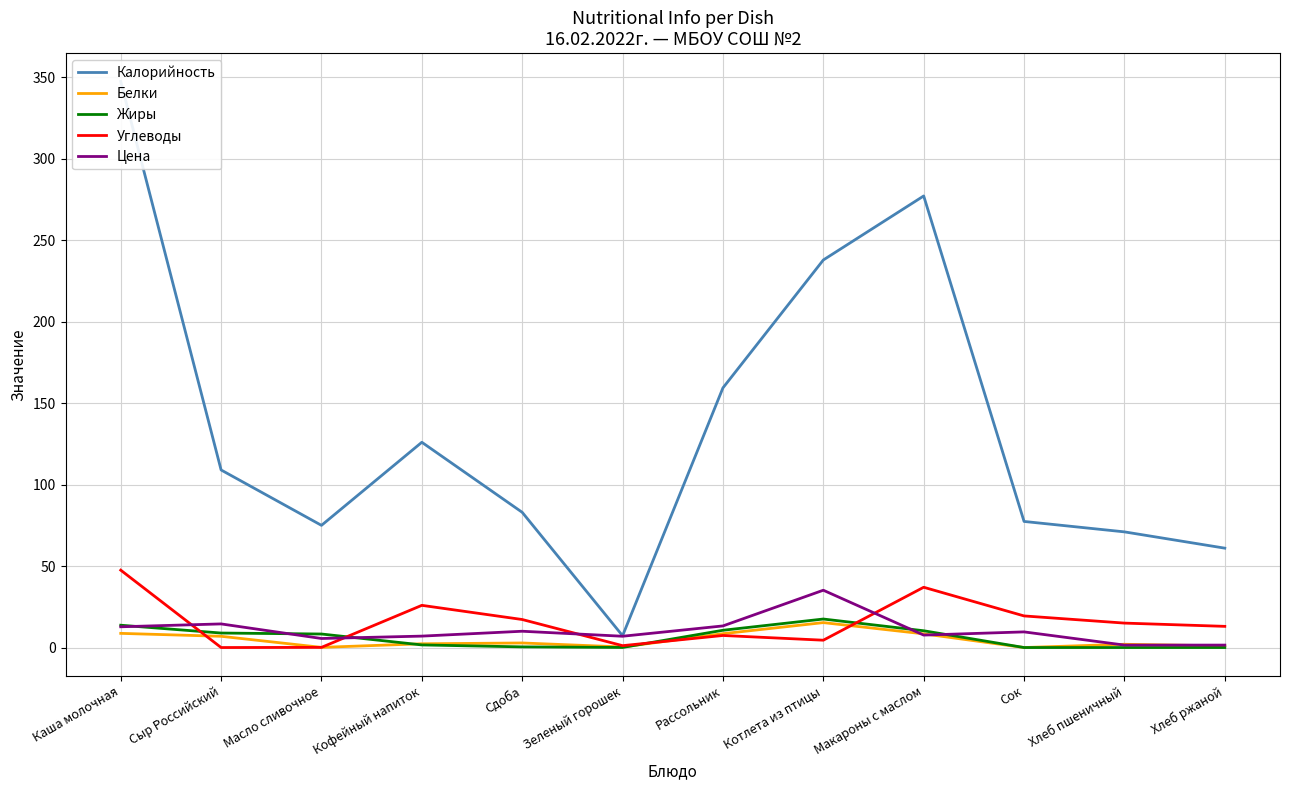

The Калорийность series shows 53.4 at Сок. True or false?

False